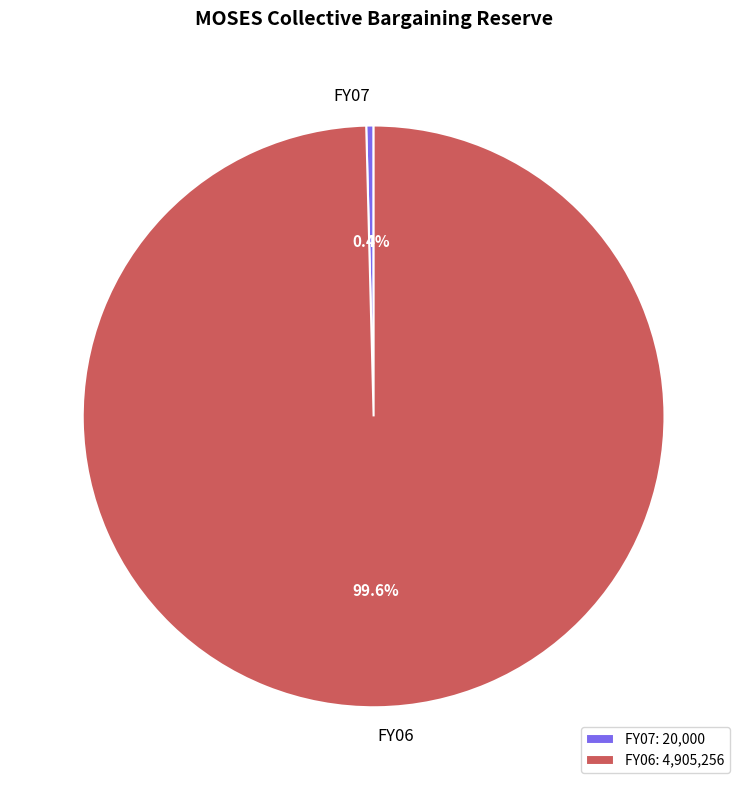

To the nearest percent, what is the average slice percentage?

50%